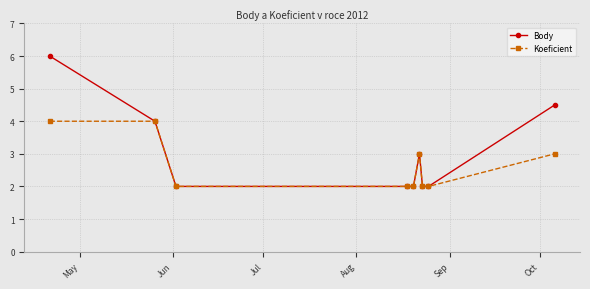

What are all the series names shown in the legend?

Body, Koeficient